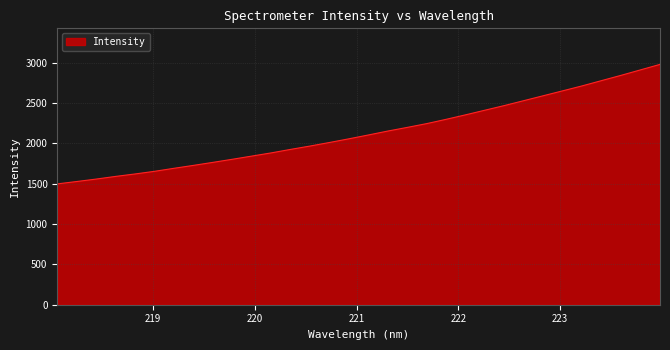

What is the minimum value shown in the chart?

1497.7